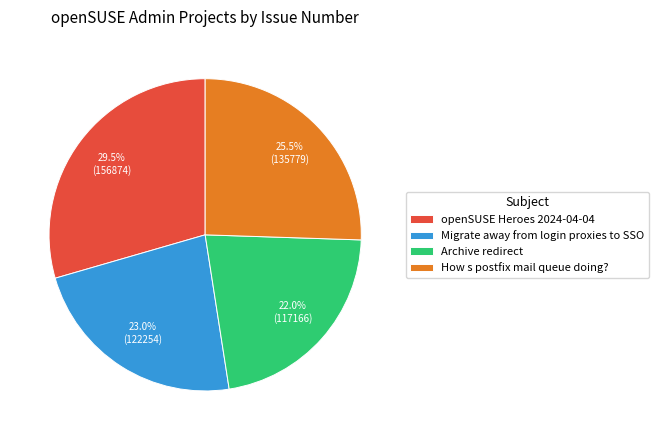

True or false: openSUSE Heroes 2024-04-04 accounts for 15% of the total.

False